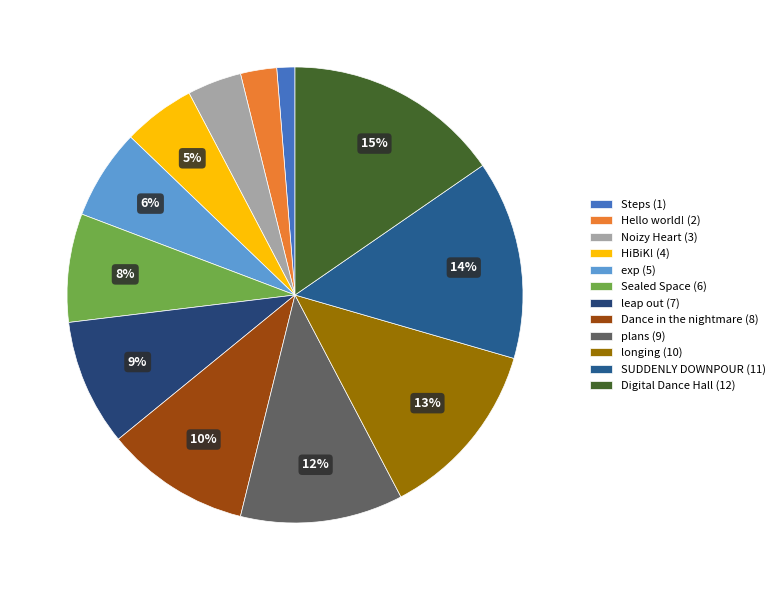

To the nearest percent, what percentage of the pie is exp?

6%